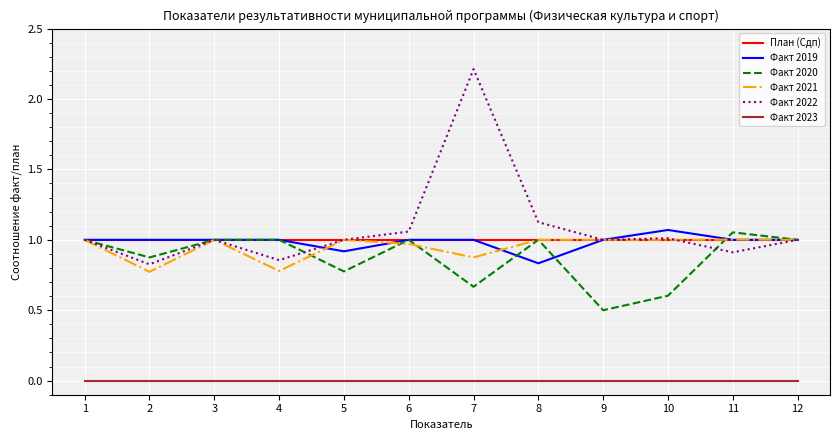

What is the difference between the highest and lowest values at 7?

2.2